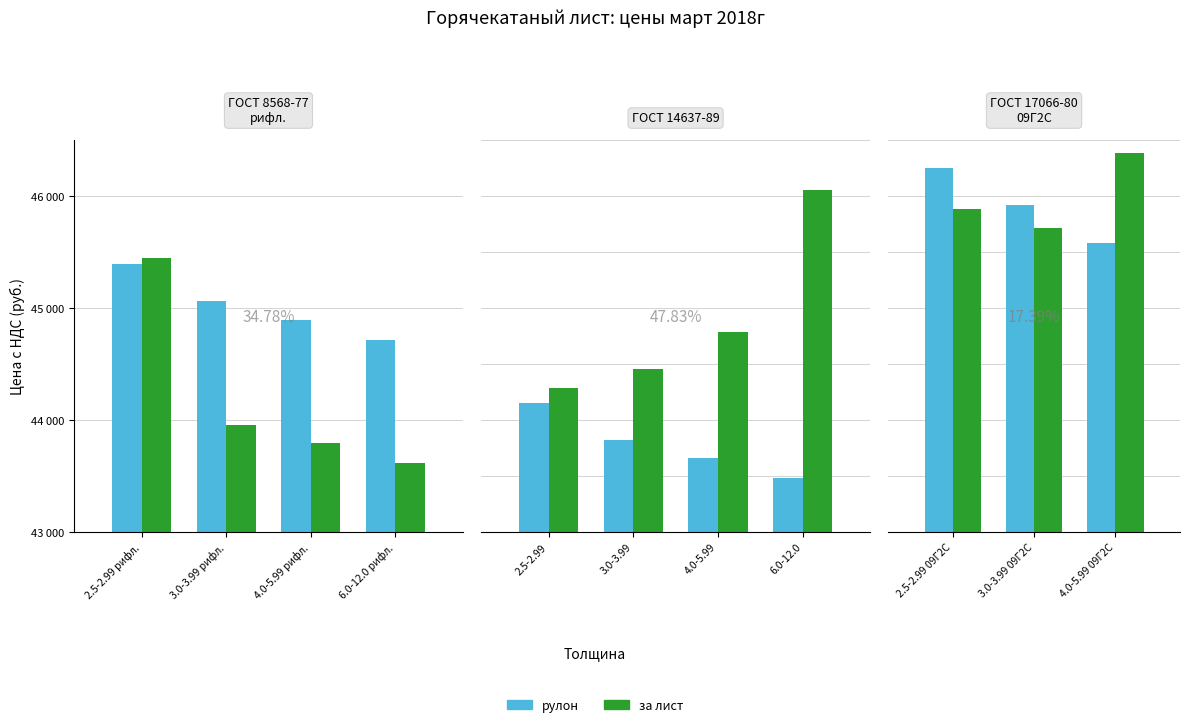

How many distinct data groups are displayed?

2